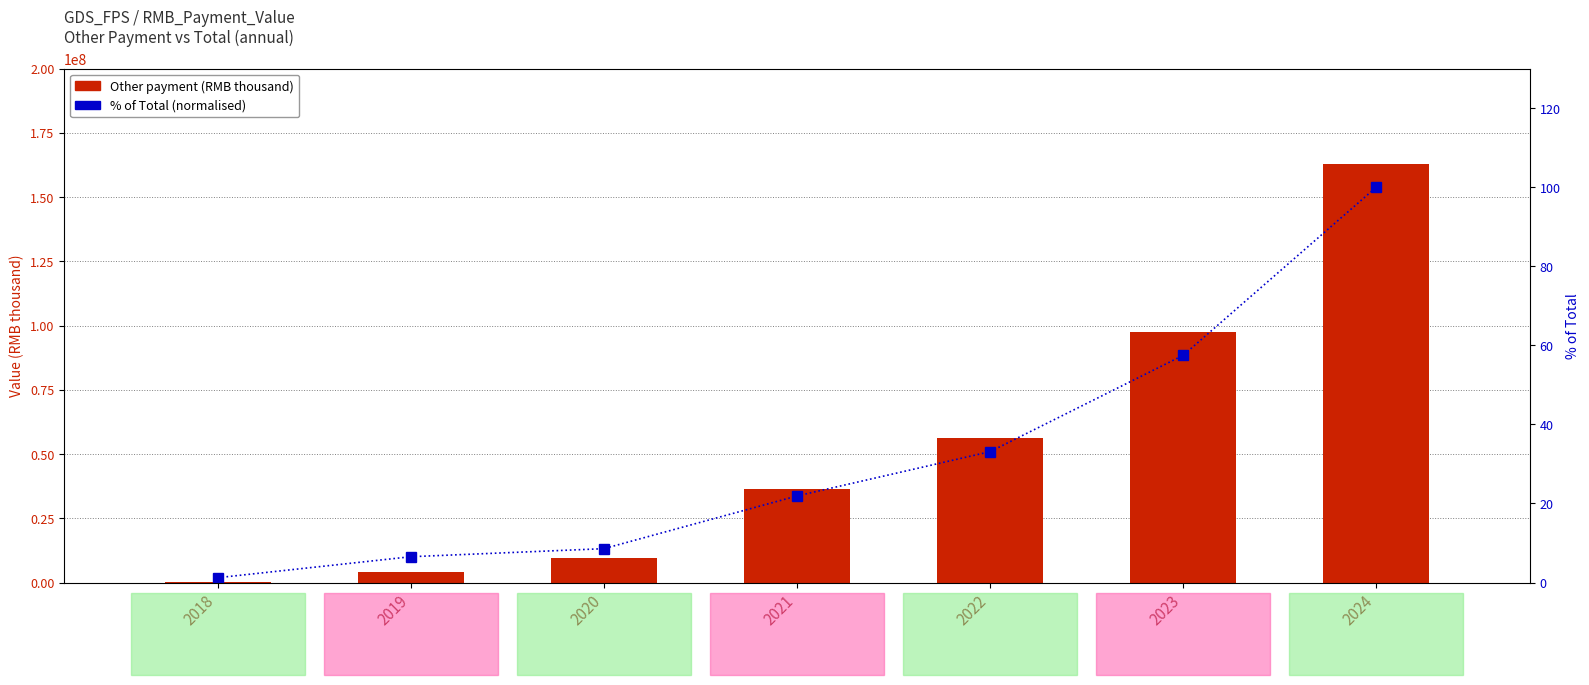

What is the difference between the % of Total values at 2021 and 2018?

20.7